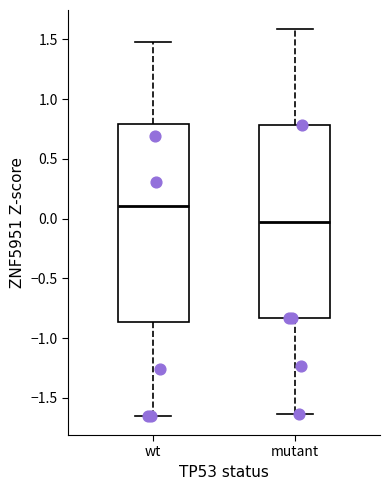

Reading left to right, read every box against the y-axis: the position of its median line, the range the box covers, and the ends of its whiskers. The values are not printed on the chart, so give them approximately, as read against the axis.

wt: median 0.10, box -0.85 to 0.80, whiskers -1.65 to 1.50
mutant: median 0.00, box -0.85 to 0.80, whiskers -1.65 to 1.60